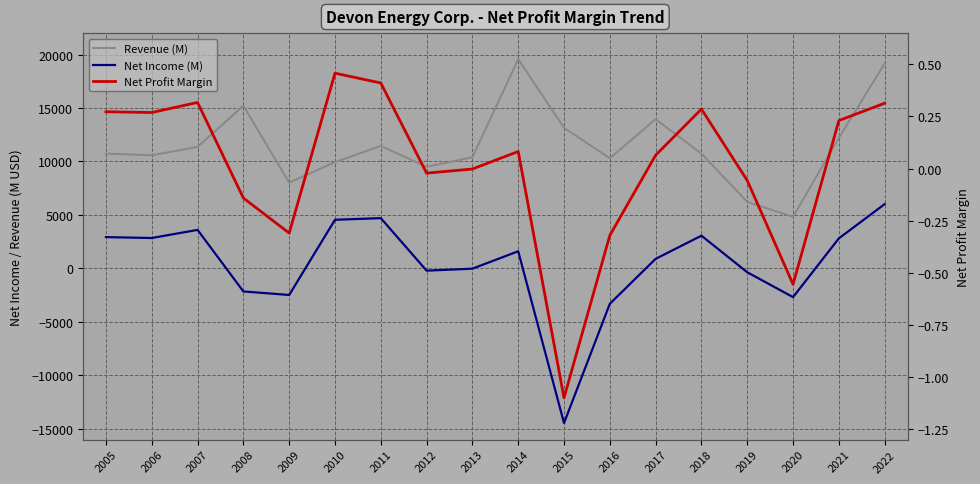

What is the value of the Revenue (M) point at the 16th from the left?

4828.0